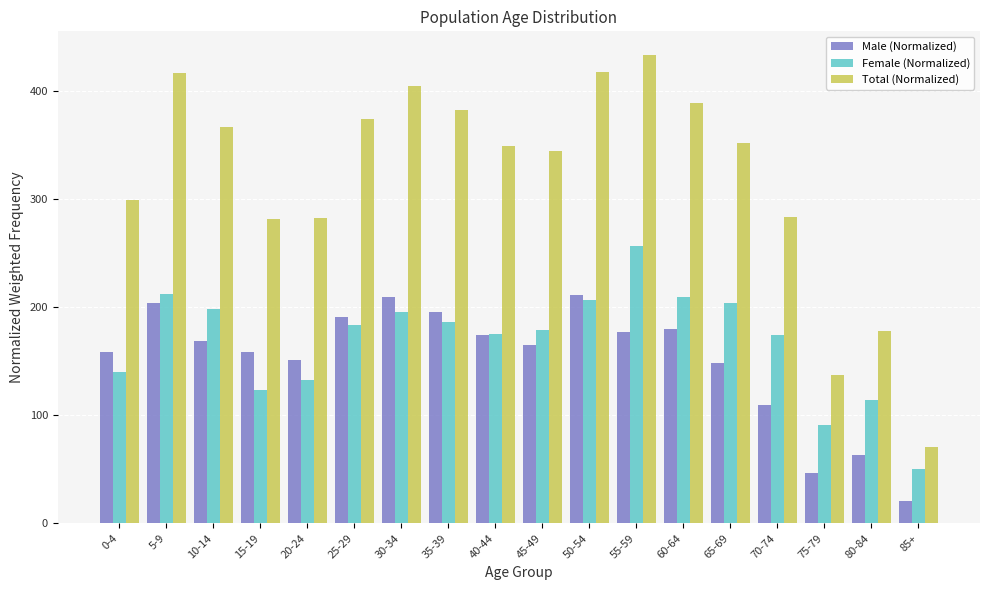

The Male (Normalized) series shows 211.4 at 50-54. True or false?

True